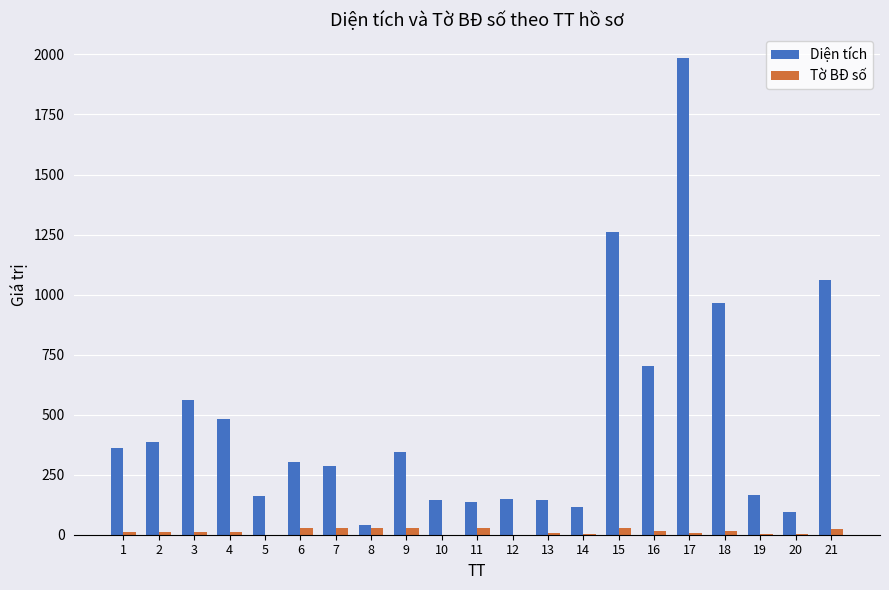

What is the greatest value displayed?

1984.9